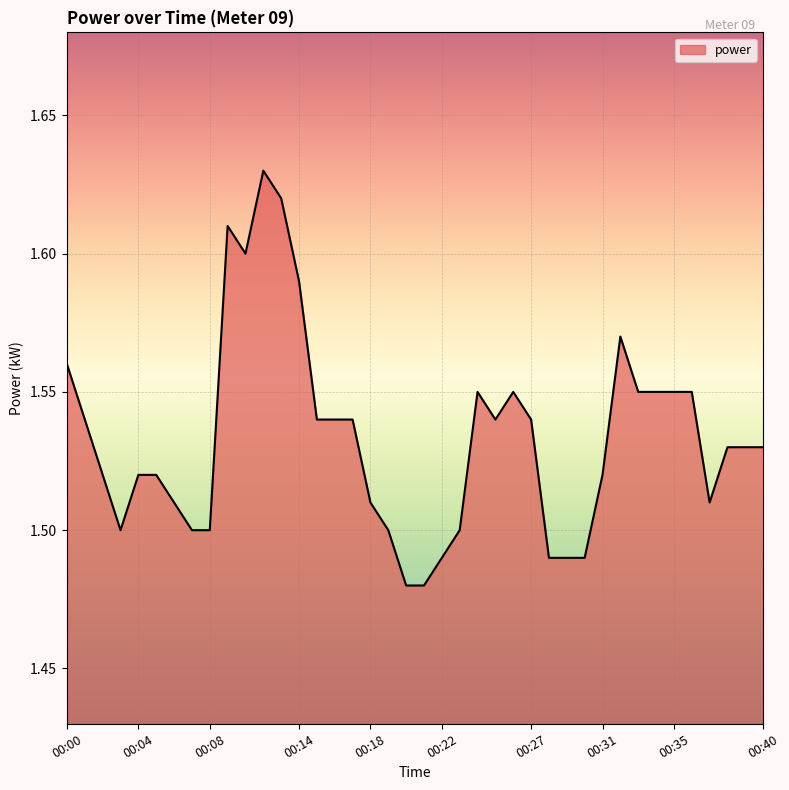

Does the chart display data point markers on the line(s)?

No